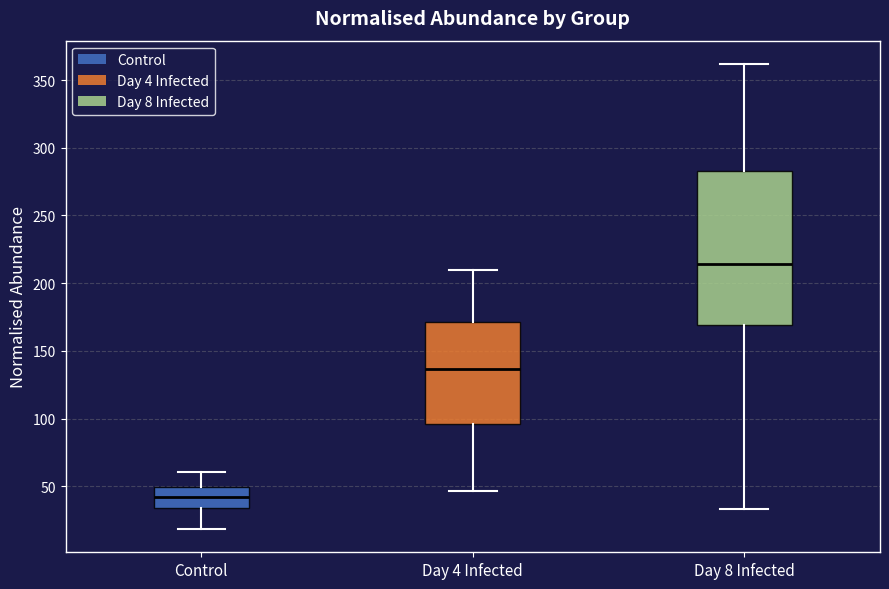

Which box has the lowest median line?

Control